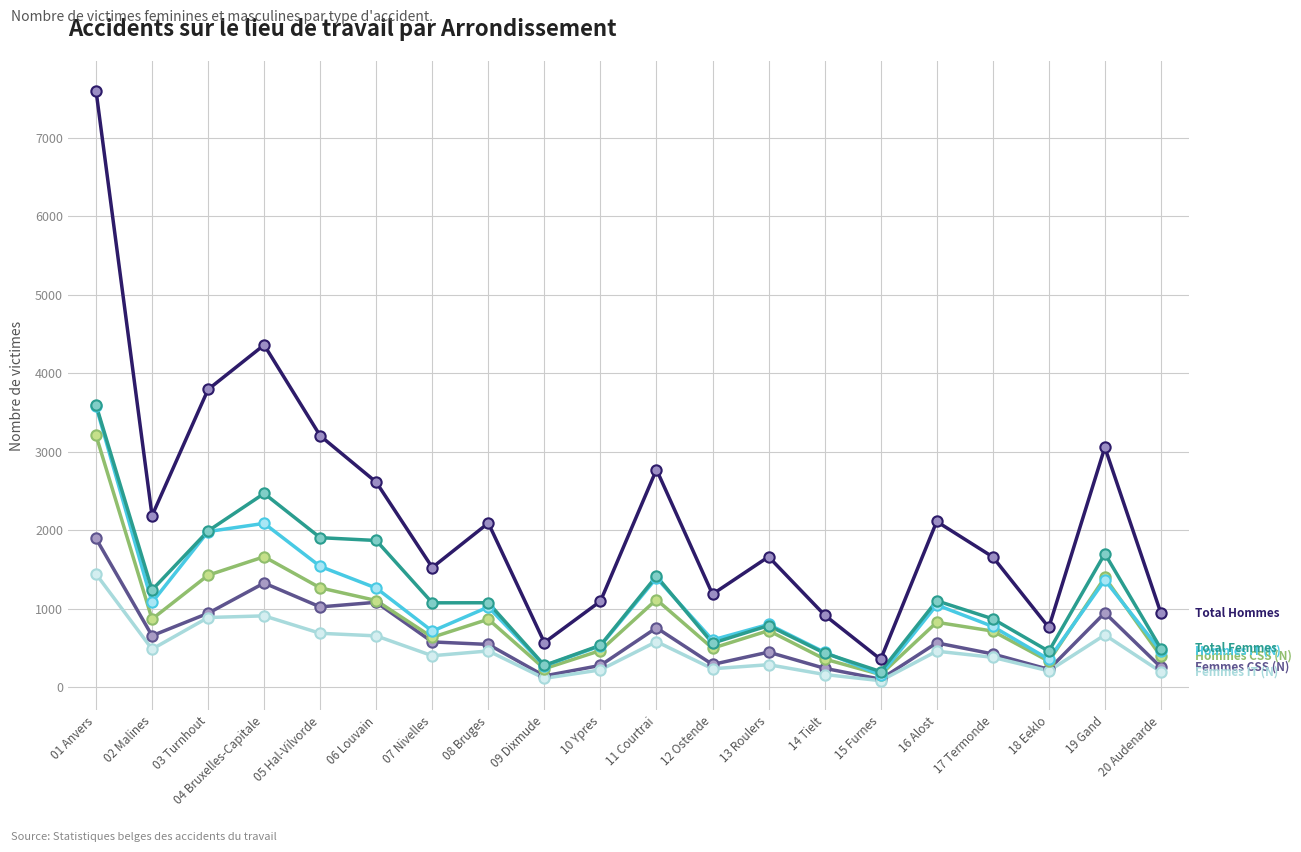

At which category is the sum across all series the highest?

01 Anvers